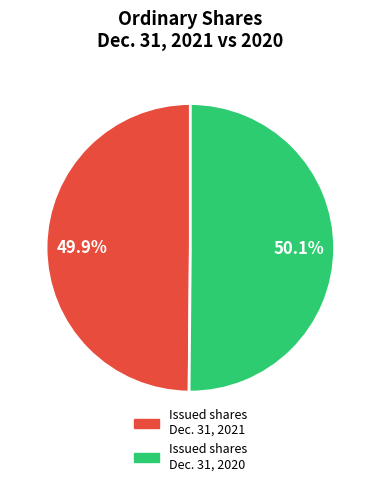

Is there a majority slice in this chart?

Yes